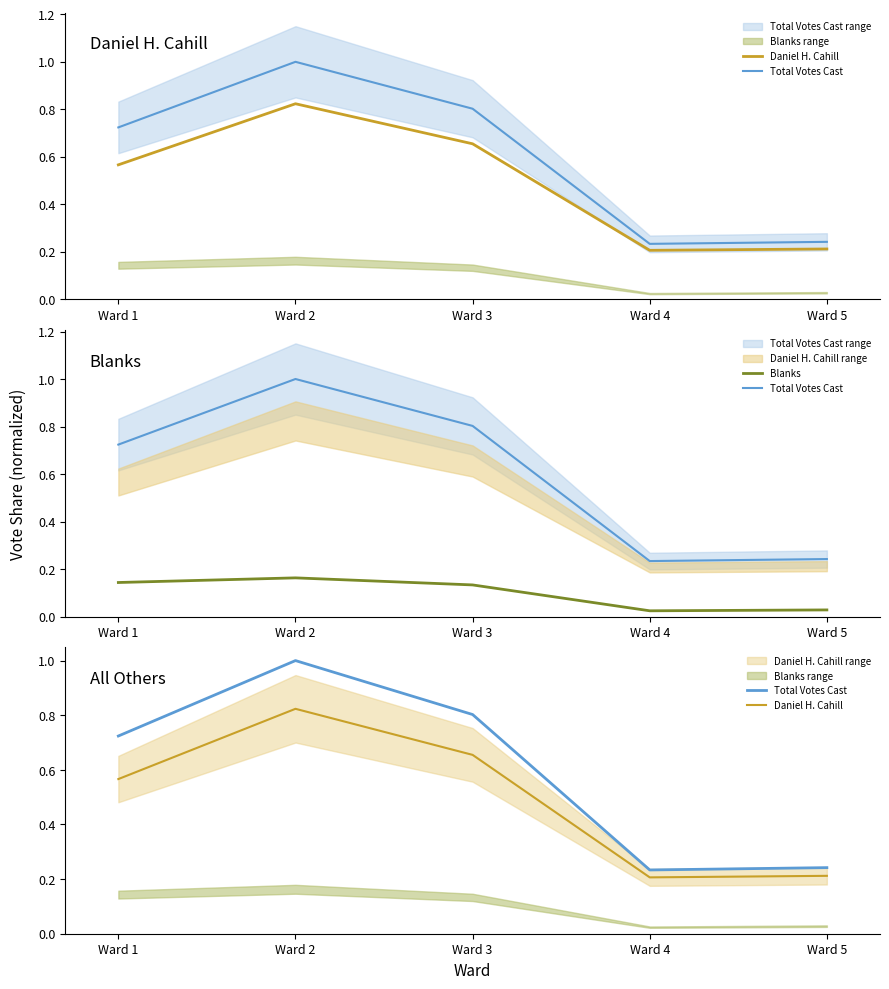

At which category is the sum across all series the highest?

Ward 2